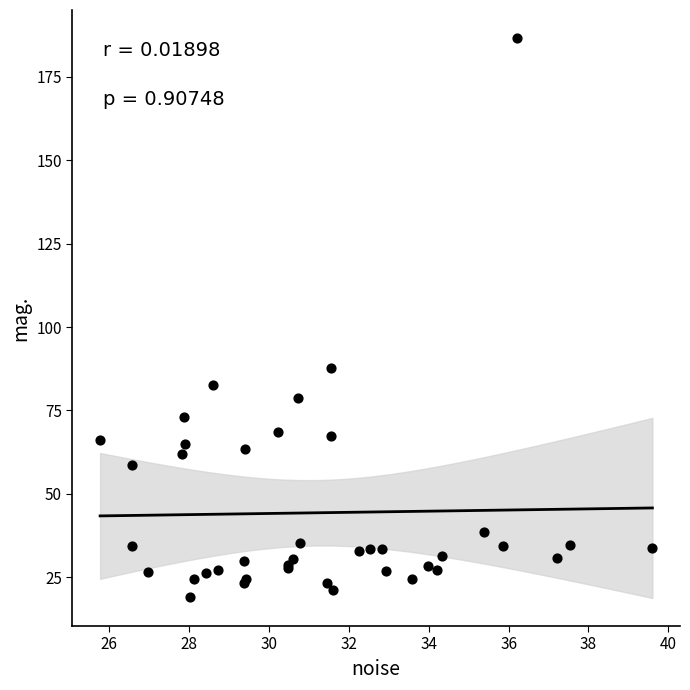

What Y value in the scatter plot is closest to 102?

87.8